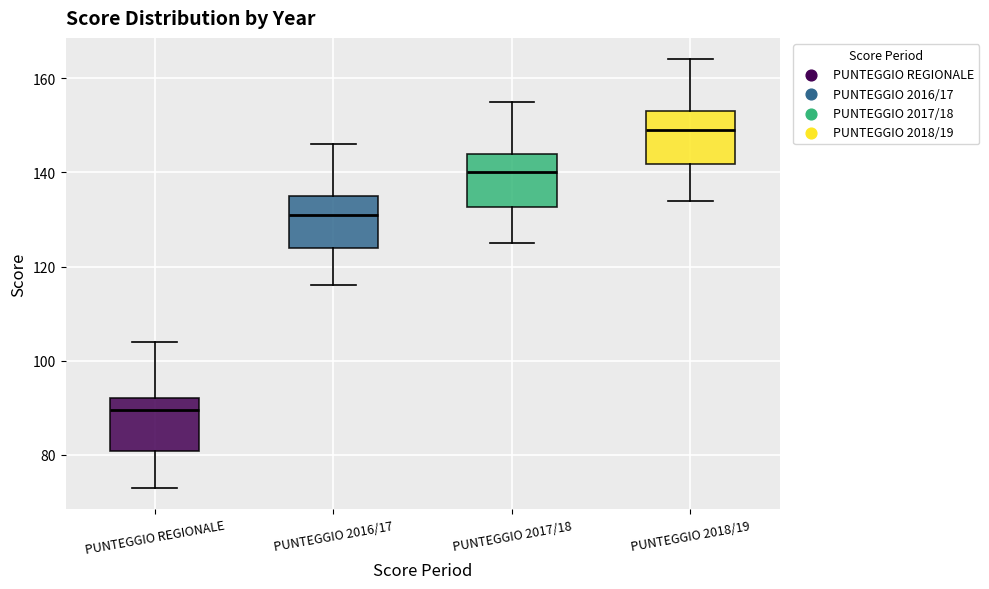

Where does the median line of the box for PUNTEGGIO 2017/18 sit on the y-axis? The values are not printed on the chart, so give them approximately, as read against the axis.

140